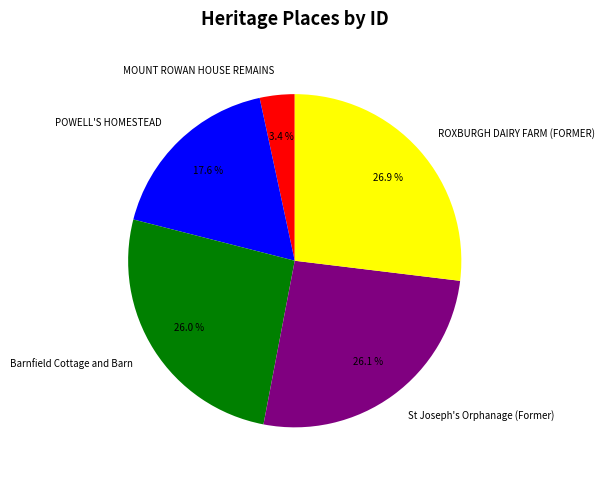

The POWELL'S HOMESTEAD slice represents 29% of the pie. True or false?

False